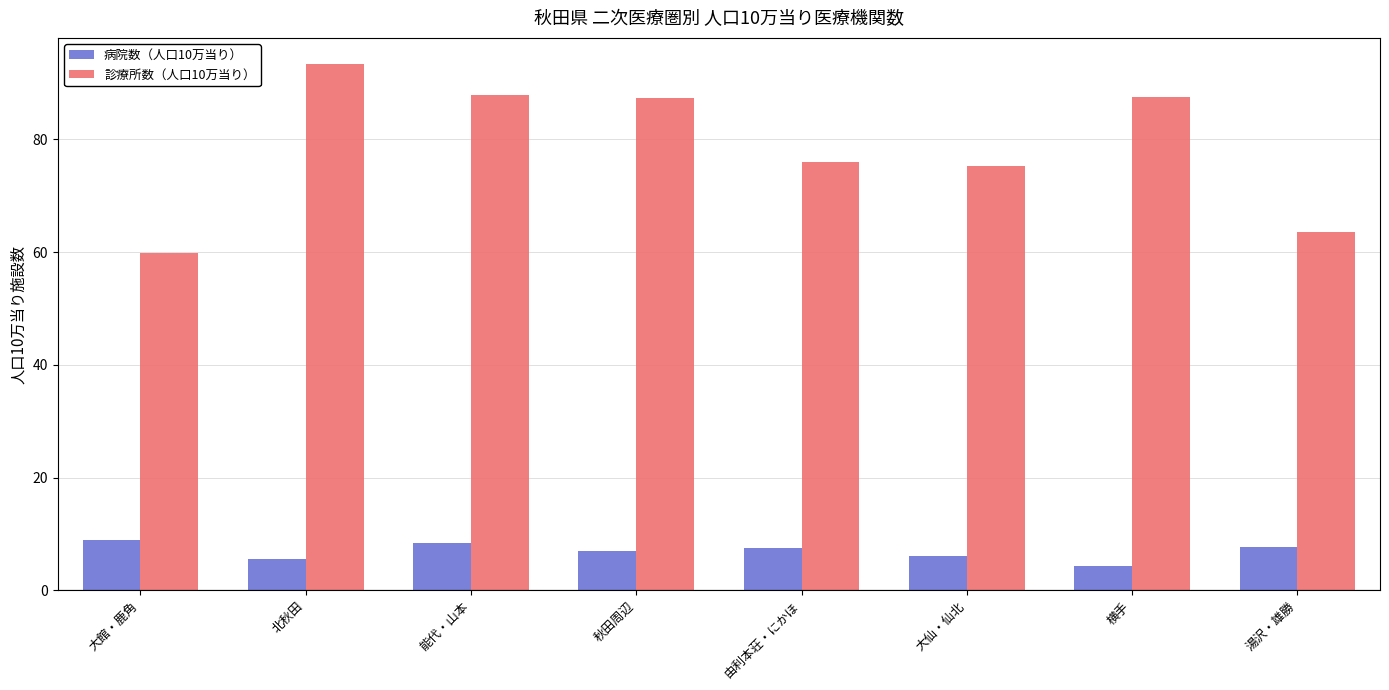

Which category has the highest value in the 診療所数（人口10万当り） series?

北秋田